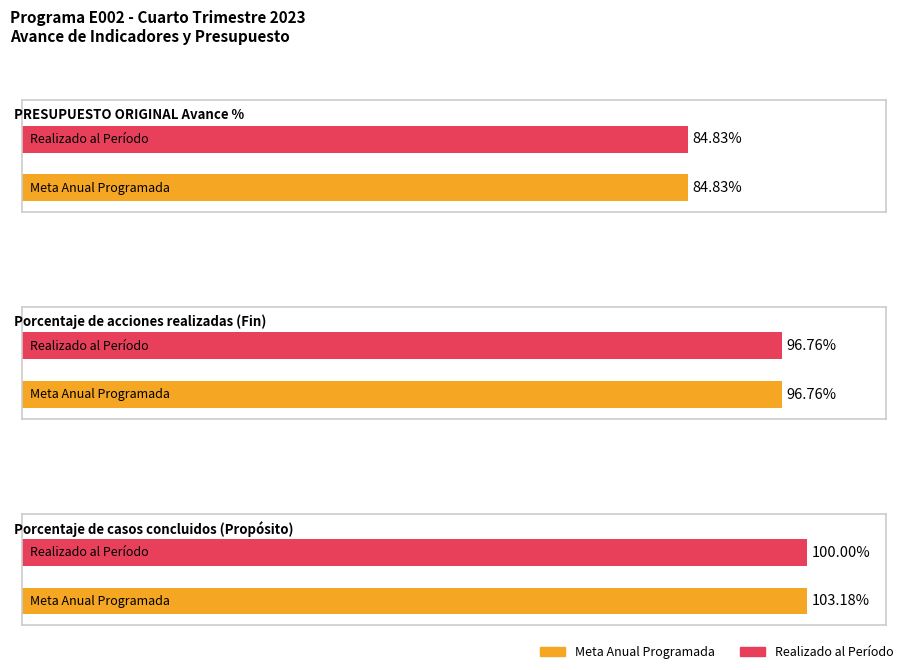

Is it true that Realizado al Período equals 22.5 at Porcentaje de acciones realizadas?

False